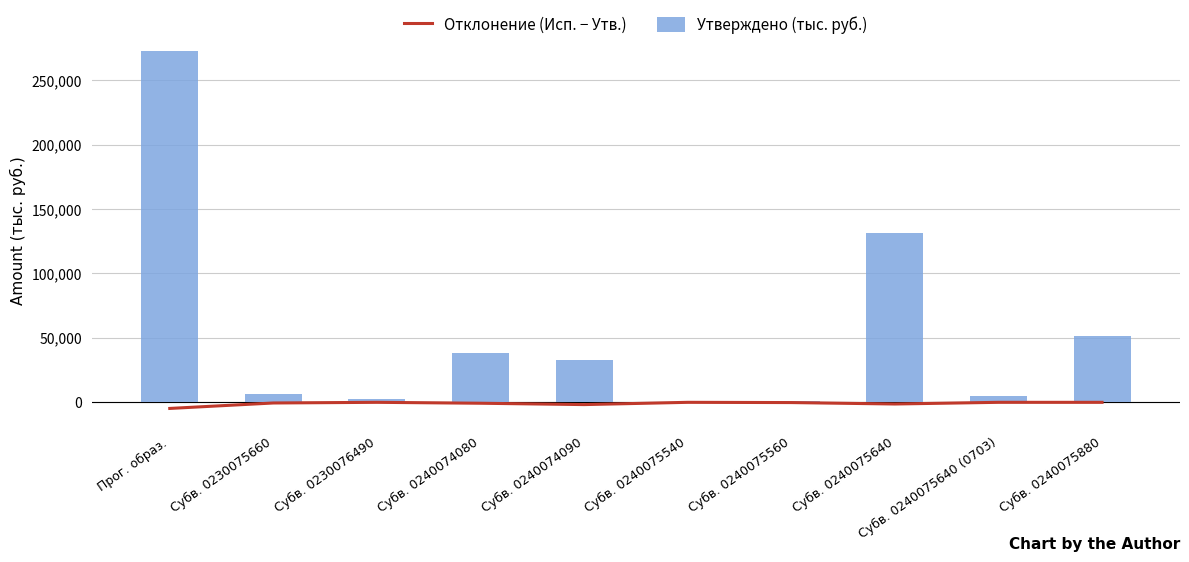

Which series has the largest range (max minus min)?

Утверждено (тыс. руб.)